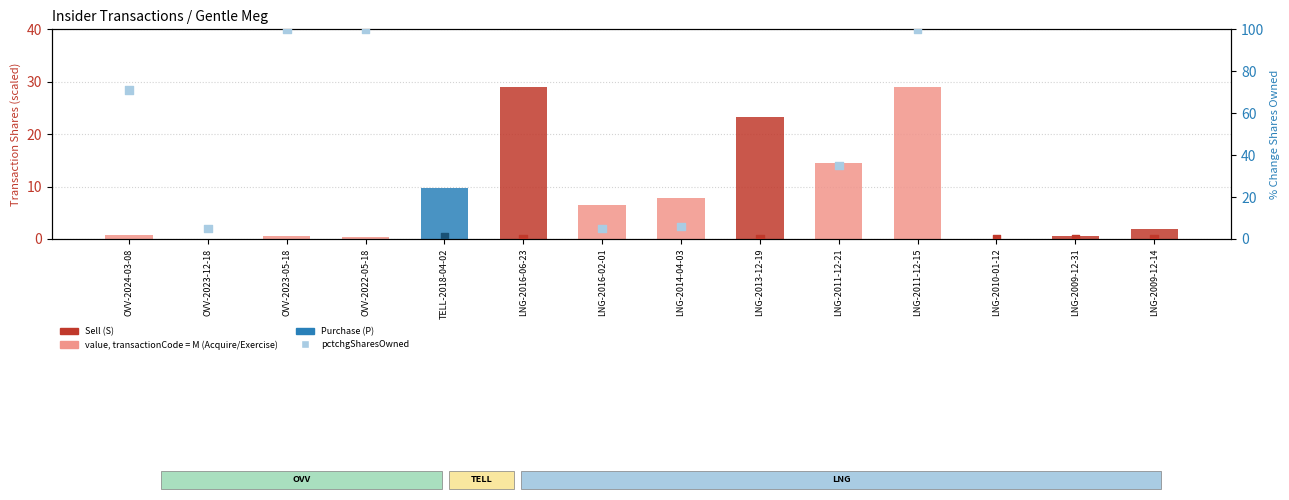

What is the total value across all series at LNG-2014-04-03?

13.7